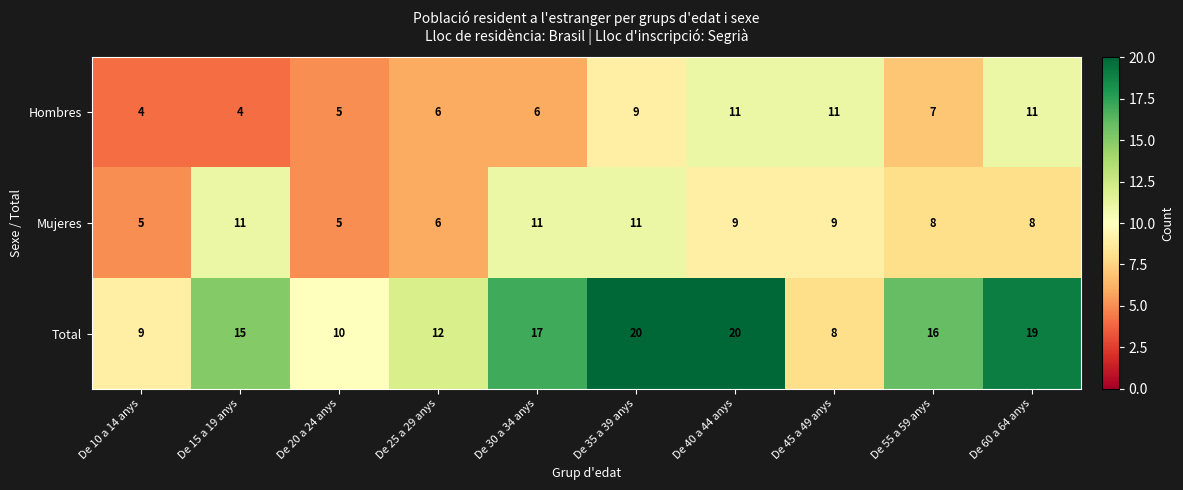

Is the value of Hombres at De 40 a 44 anys greater than the value of Total at De 15 a 19 anys?

No